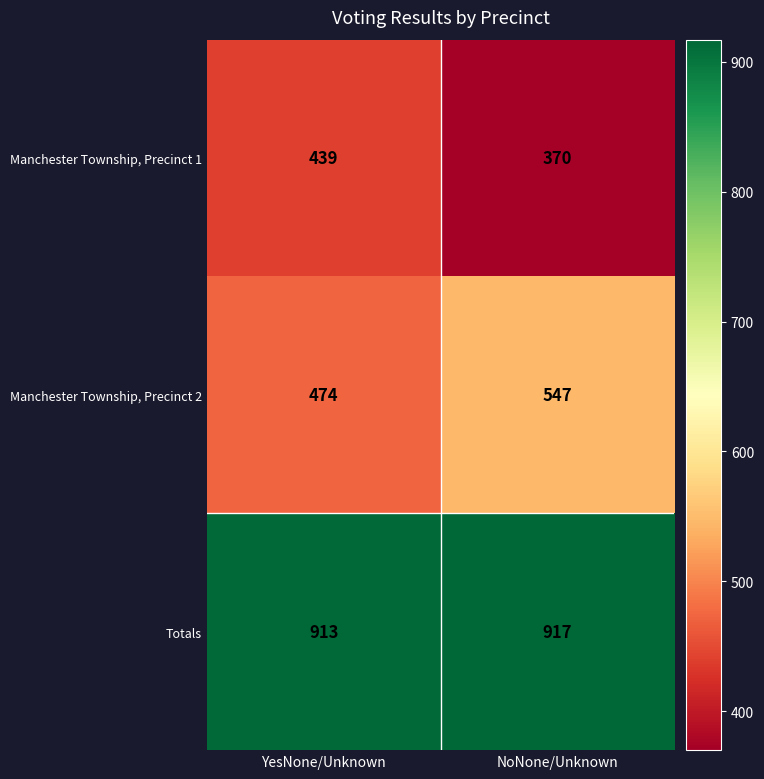

What is the spread (max minus min) of values at NoNone/Unknown?

547